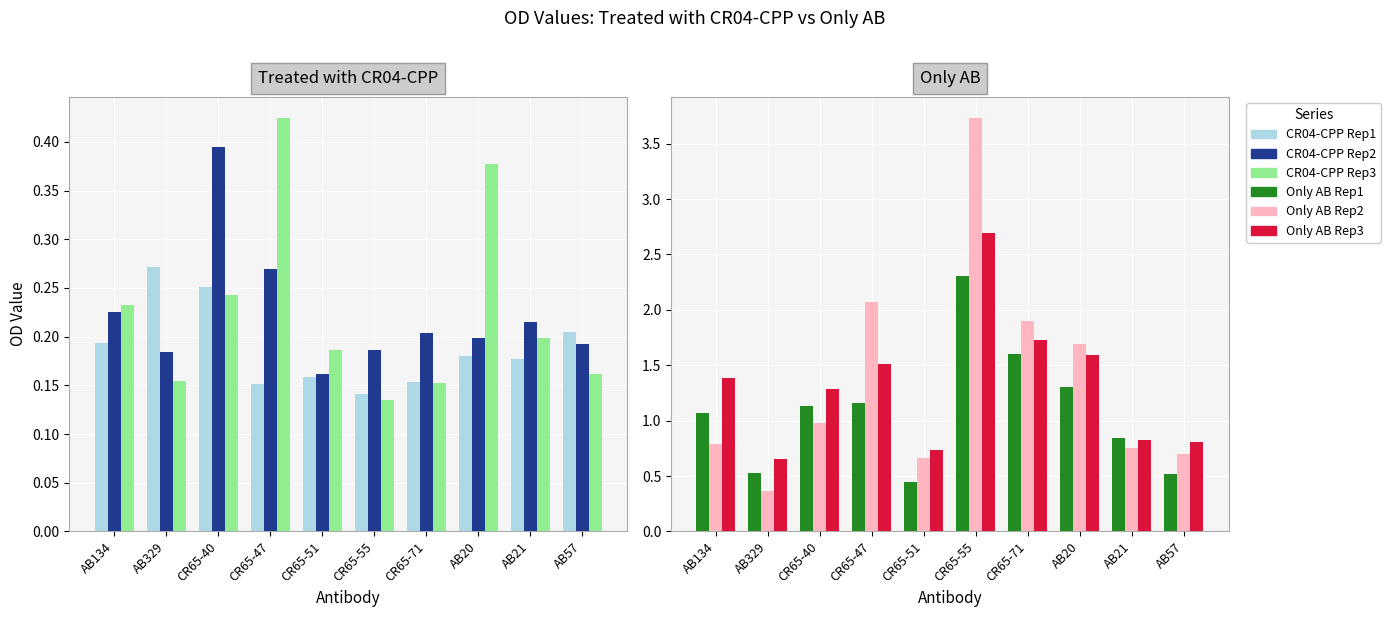

What position from the right is CR65-51?

6